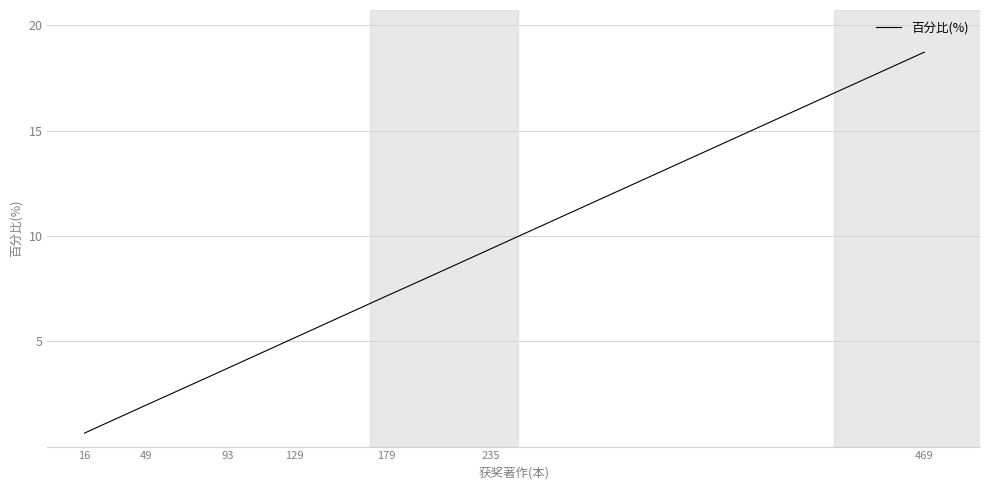

How many distinct data groups are displayed?

1